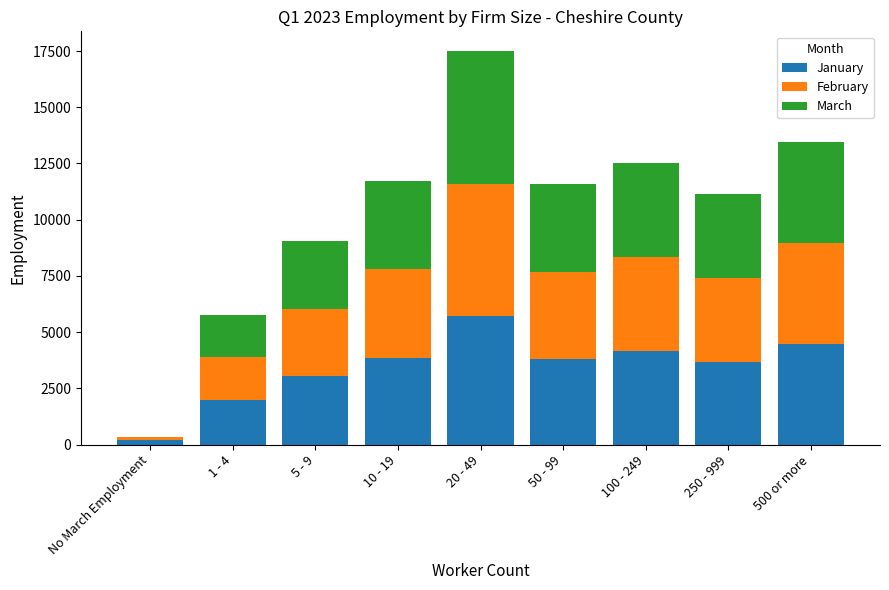

The value of January at 1 - 4 is 3359. True or false?

False